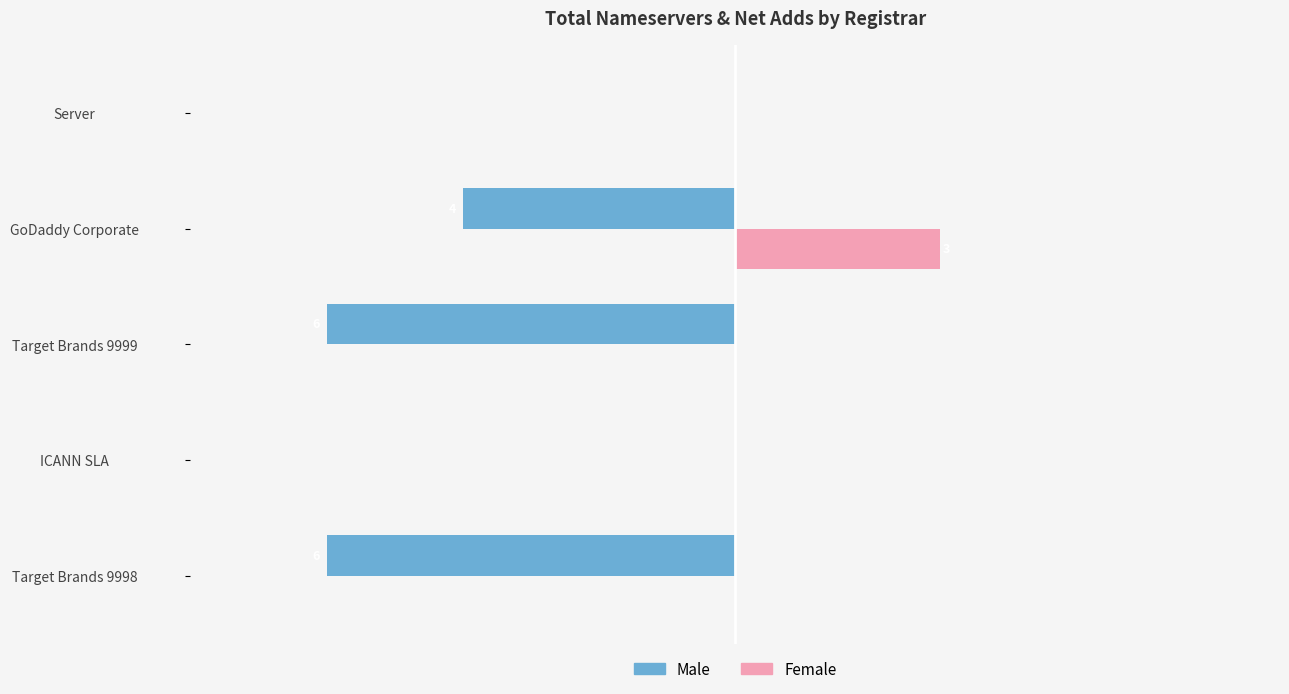

What are all the series names shown in the legend?

Male, Female